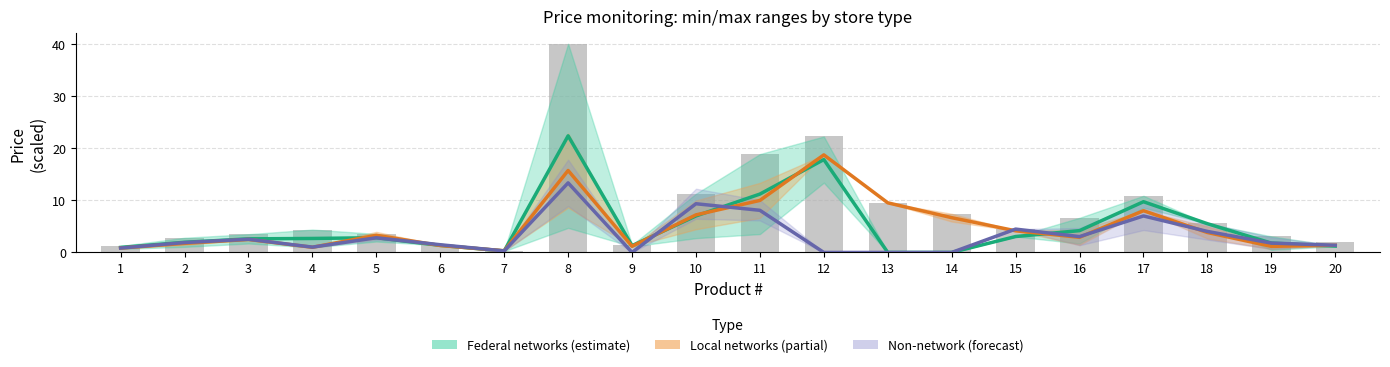

What is the difference between the Non-network (forecast) values at 1 and 5?

2.0